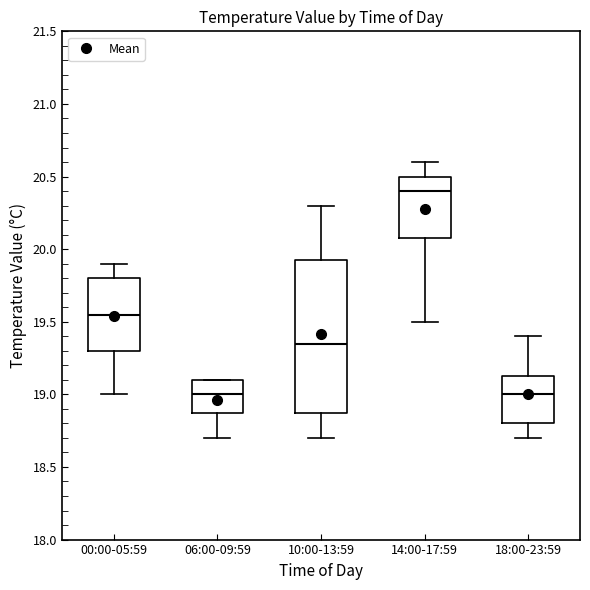

Comparing the boxes themselves (not the whiskers), which one is the tallest?

10:00-13:59